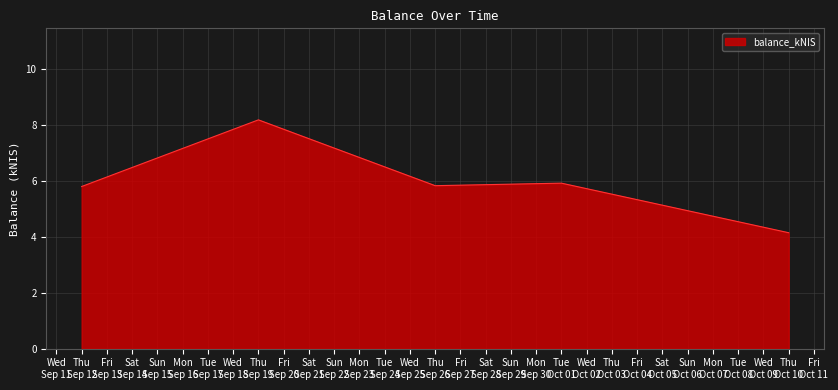

What is the sum of all values?

29.8